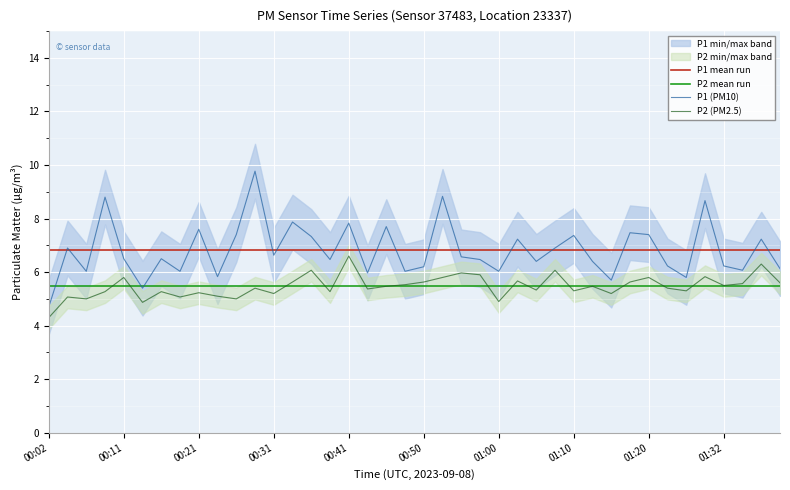

The value of P1 (PM10) at 00:02 is 4.7. True or false?

True